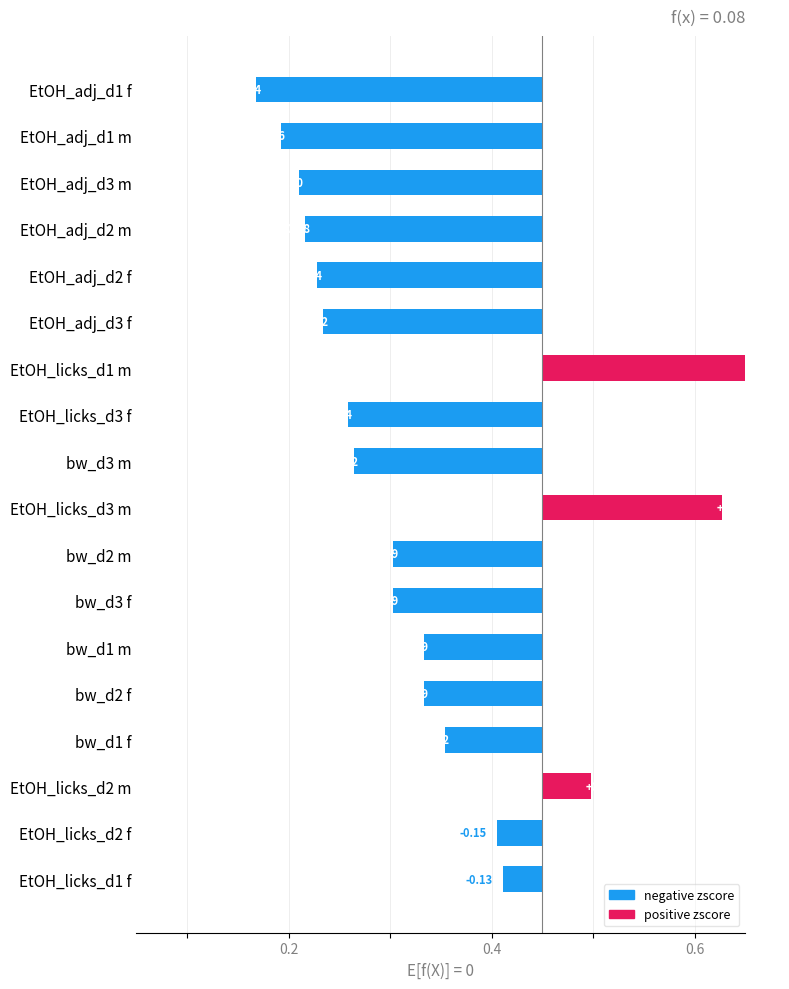

Are the bars horizontal?

Yes